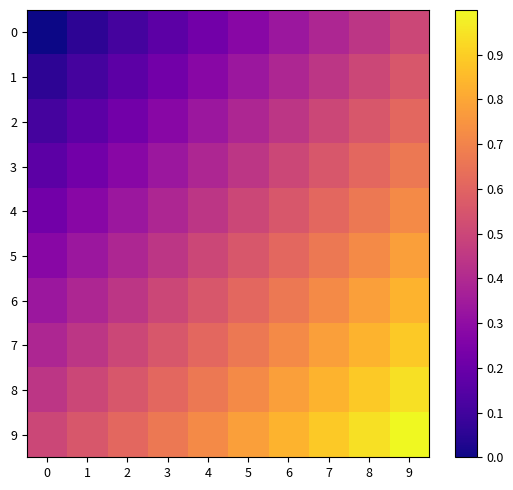

Between 5 and 7, which series saw the biggest shift?

3